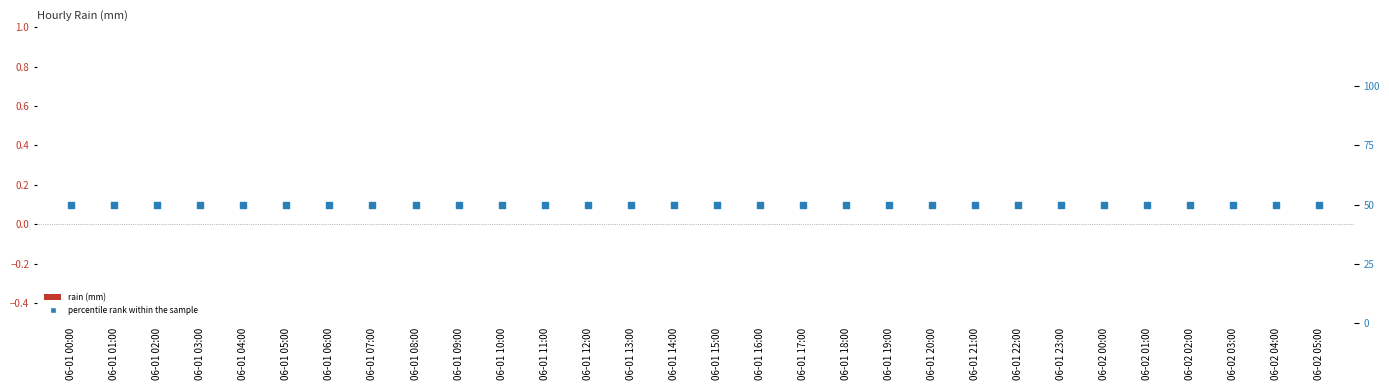

At which category is the sum across all series the highest?

06-01 00:00